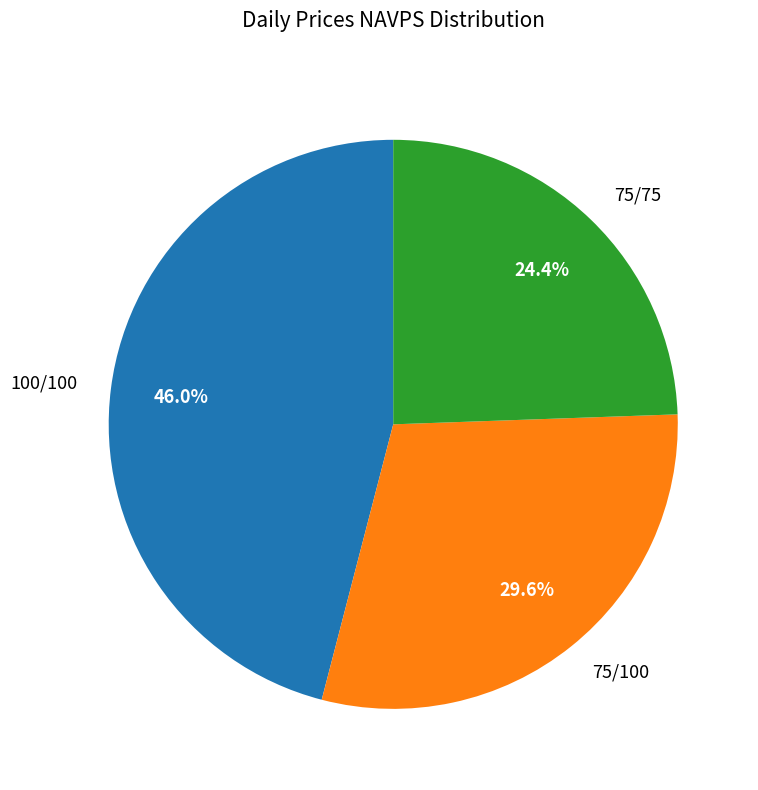

Count the number of slices in the pie.

3